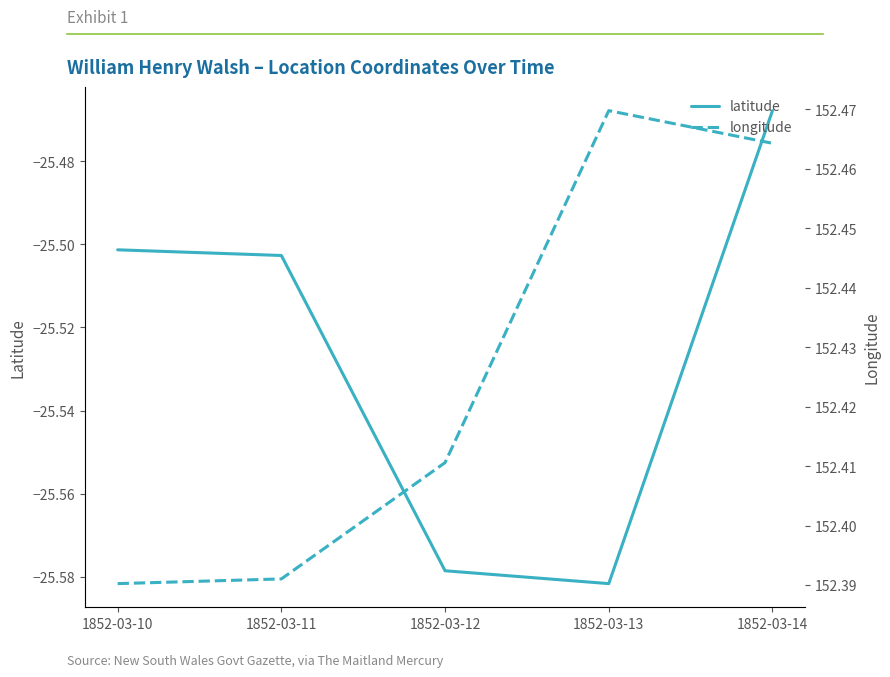

Rank the series by their average value, from highest to lowest.

longitude, latitude